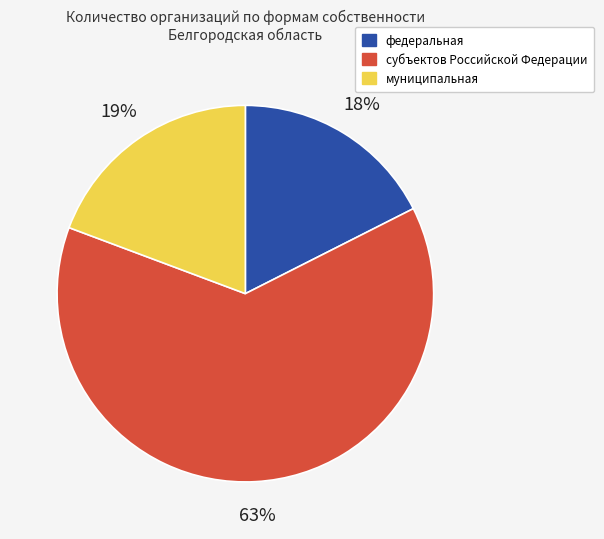

Which category has the biggest portion of the pie?

субъектов Российской Федерации